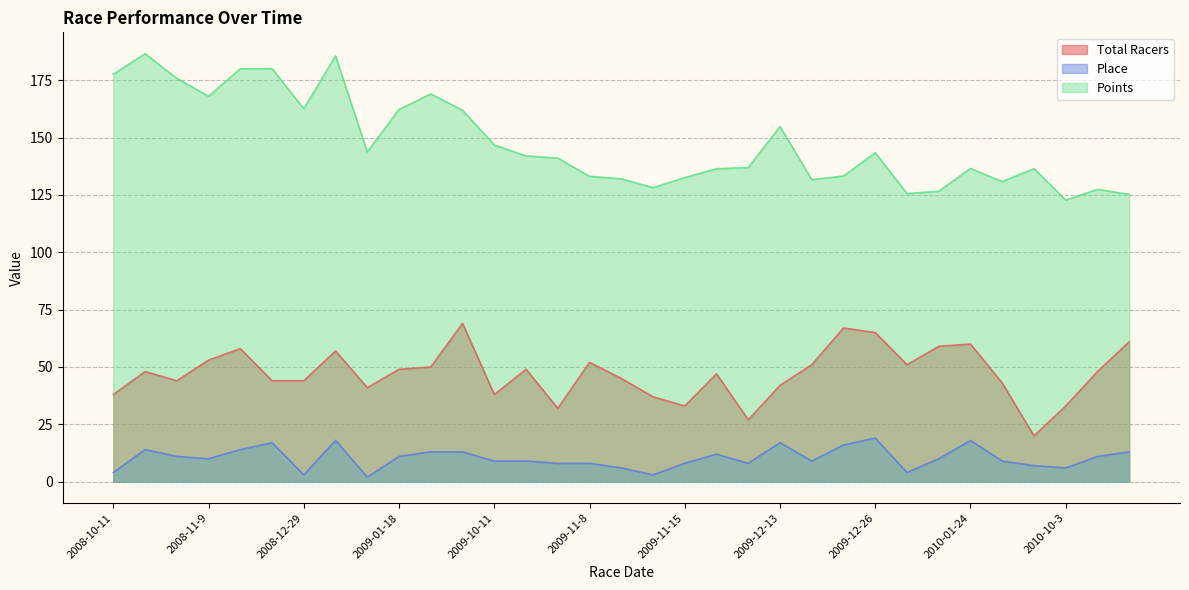

Reading left to right, transcribe all the data shown in this chart.

Total Racers: 38.0	48.0	44.0	53.0	58.0	44.0	44.0	57.0	41.0	49.0	50.0	69.0	38.0	49.0	32.0	52.0	45.0	37.0	33.0	47.0	27.0	42.0	51.0	67.0	65.0	51.0	59.0	60.0	43.0	20.0	33.0	48.0	61.0
Place: 4.0	14.0	11.0	10.0	14.0	17.0	3.0	18.0	2.0	11.0	13.0	13.0	9.0	9.0	8.0	8.0	6.0	3.0	8.0	12.0	8.0	17.0	9.0	16.0	19.0	4.0	10.0	18.0	9.0	7.0	6.0	11.0	13.0
Points: 177.6	186.5	175.7	168.0	180.0	180.0	162.6	185.6	143.7	162.3	169.0	161.9	146.8	142.0	141.1	133.1	132.0	128.2	132.5	136.4	136.9	154.8	131.6	133.2	143.4	125.6	126.6	136.5	130.8	136.5	122.8	127.4	125.2